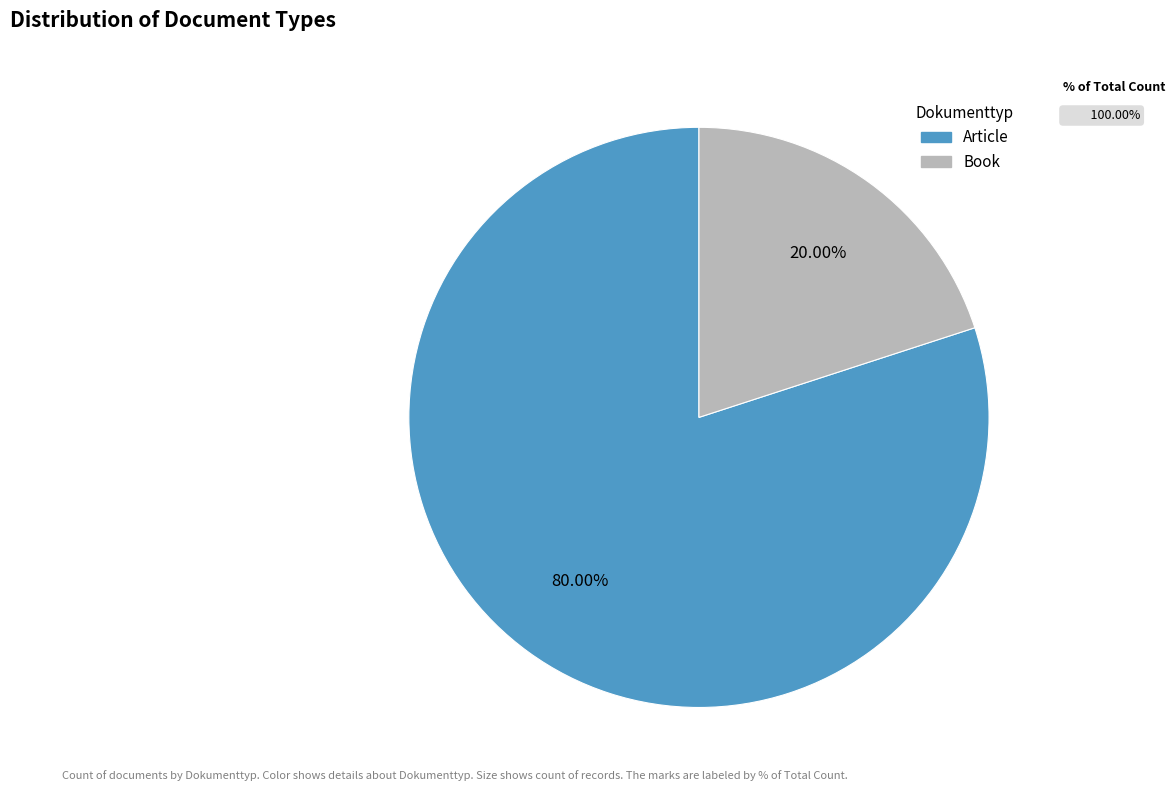

To the nearest percent, what is the difference between the Book and Article slice percentages?

60%